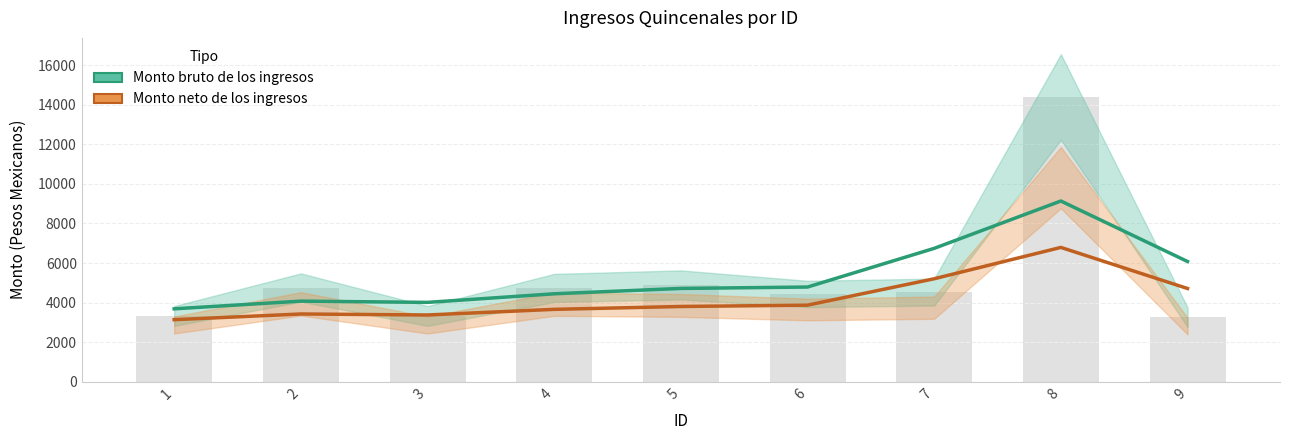

Which series has the largest range (max minus min)?

Monto bruto de los ingresos